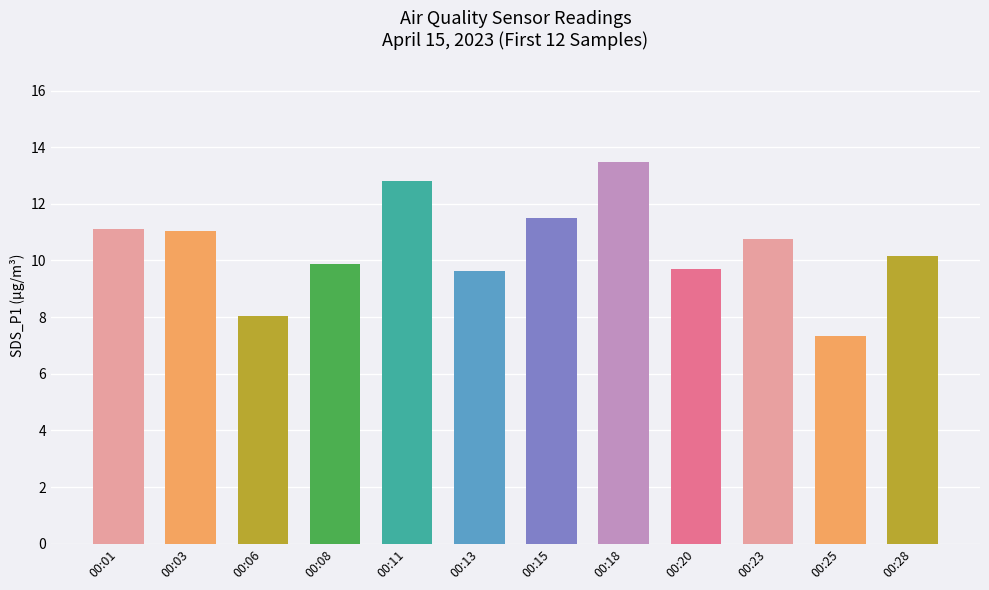

What is the difference between the values at 00:23 and 00:06?

2.7